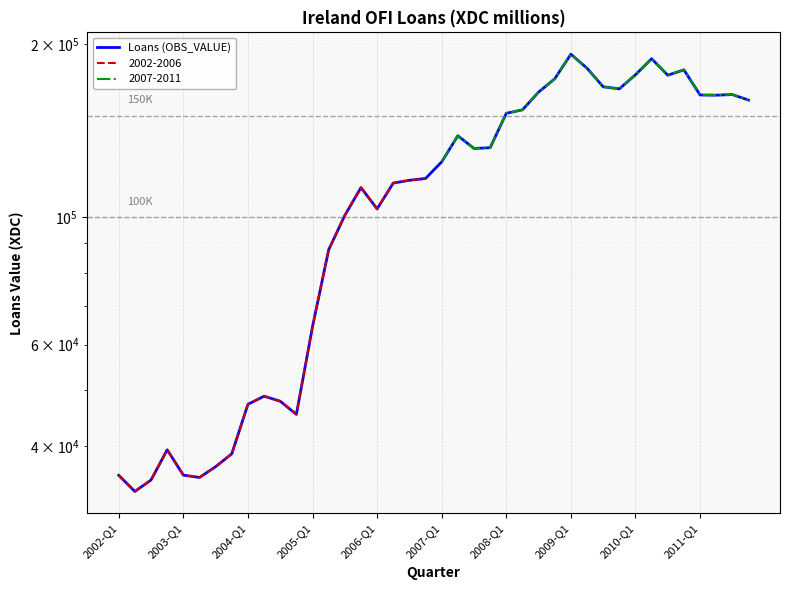

How many points are lower than both their immediate neighbors (excluding endpoints)?

8